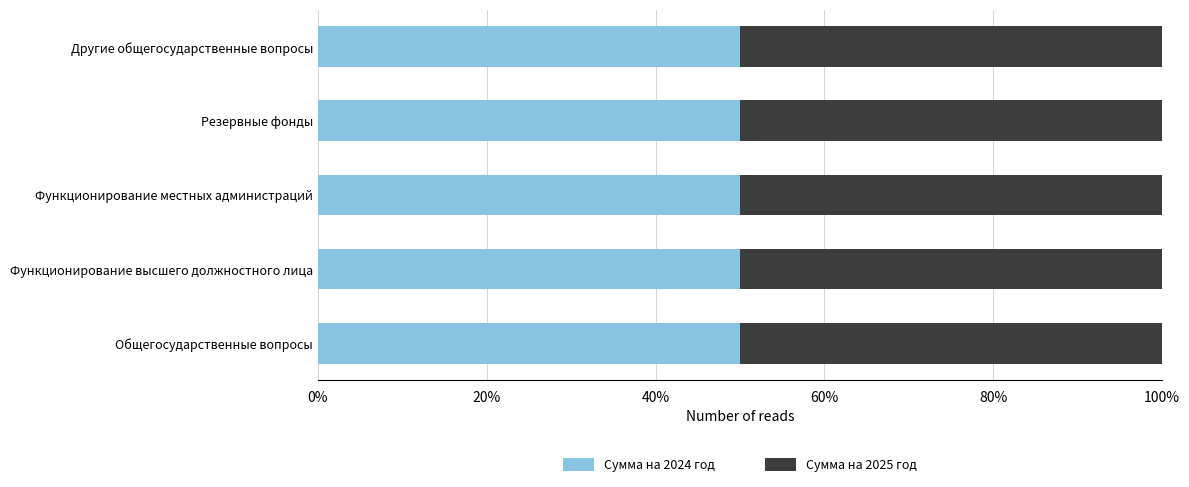

Between Функционирование высшего должностного лица and Резервные фонды, which series saw the biggest shift?

Сумма на 2024 год